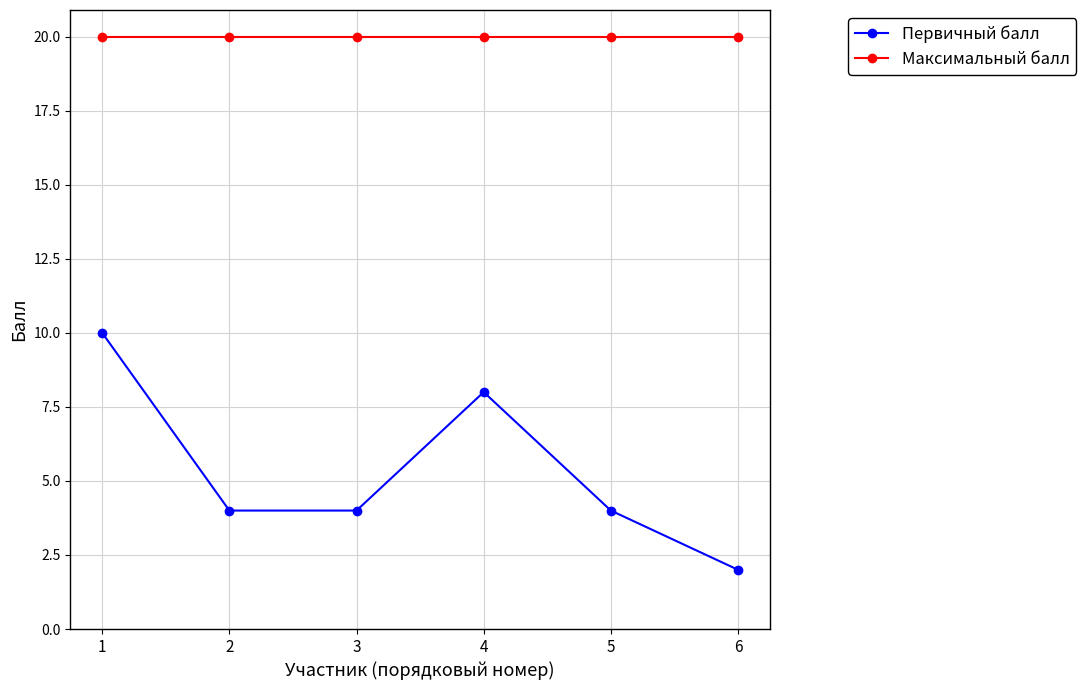

At which label does Первичный балл reach its peak?

1